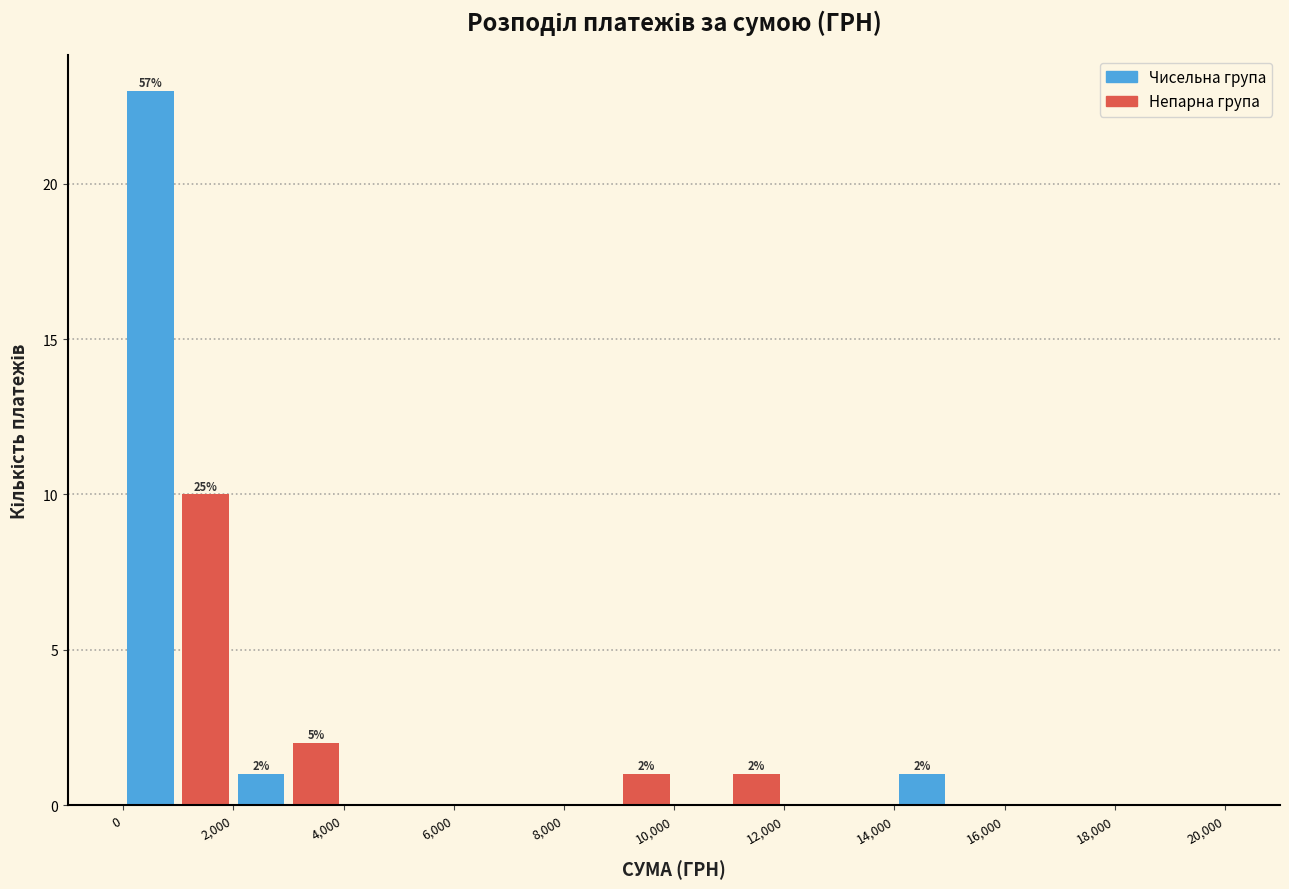

Which range on the x-axis has the tallest bar?

0 to 1000